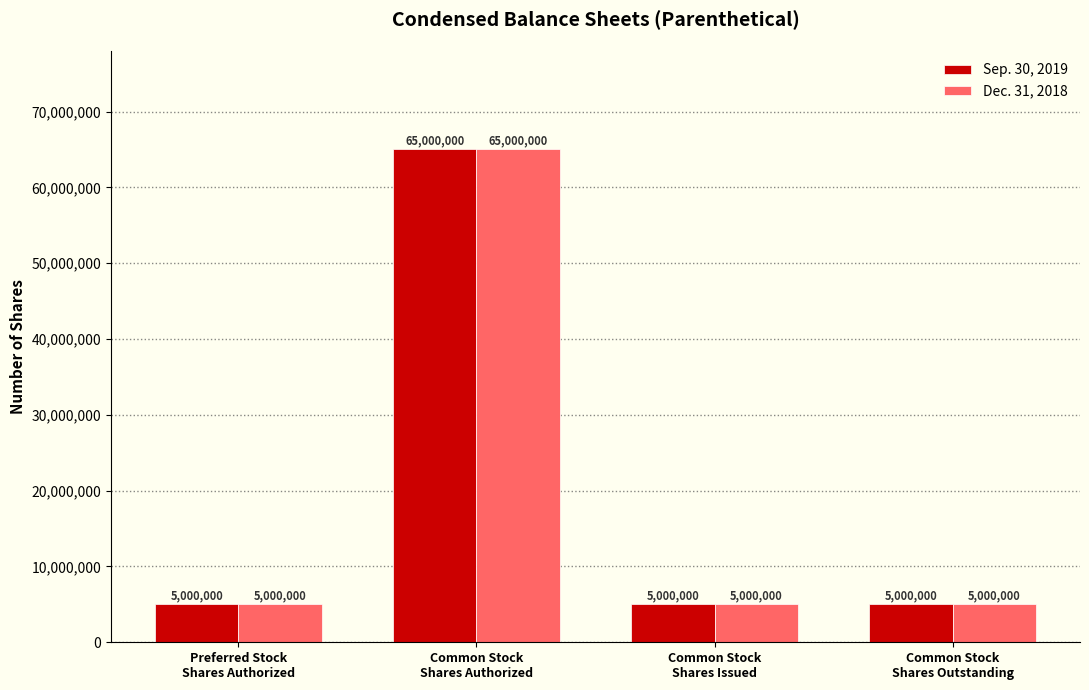

Reading left to right, list all the values displayed in this chart.

Sep. 30, 2019: 5000000	65000000	5000000	5000000
Dec. 31, 2018: 5000000	65000000	5000000	5000000